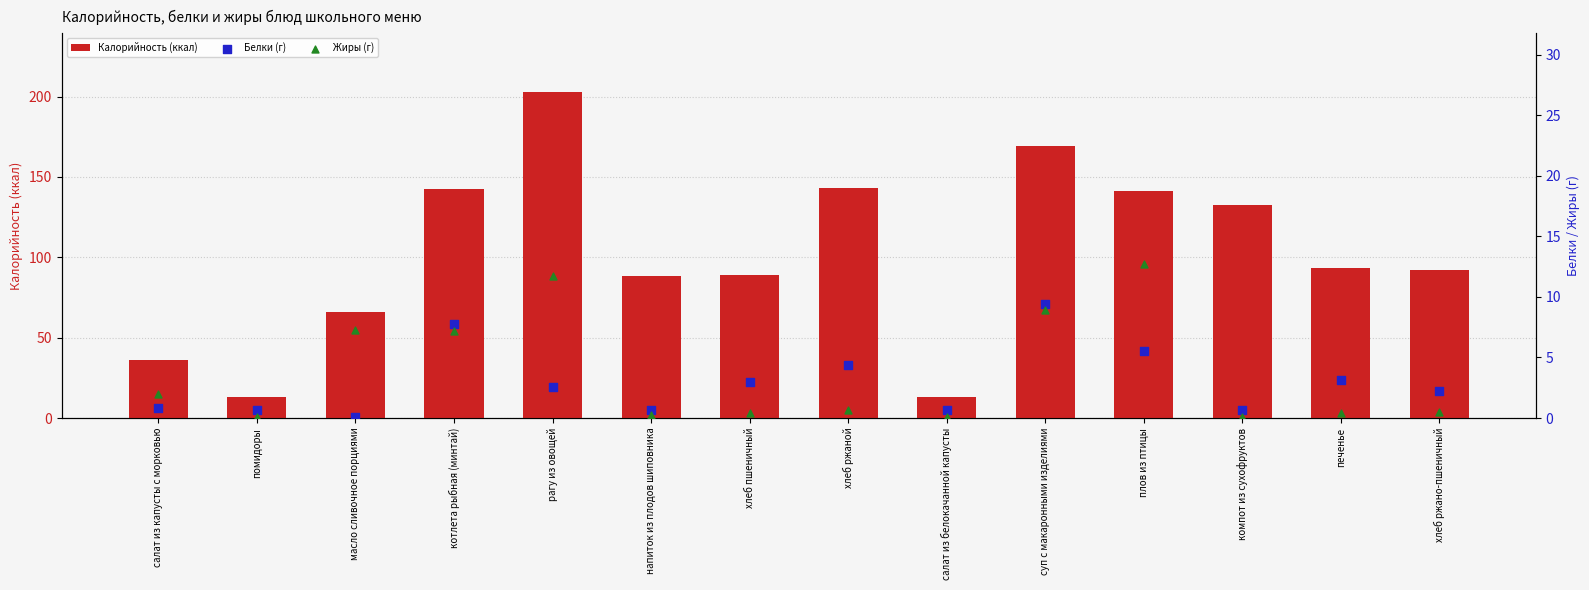

Which series contains the highest Y value?

Калорийность (ккал)